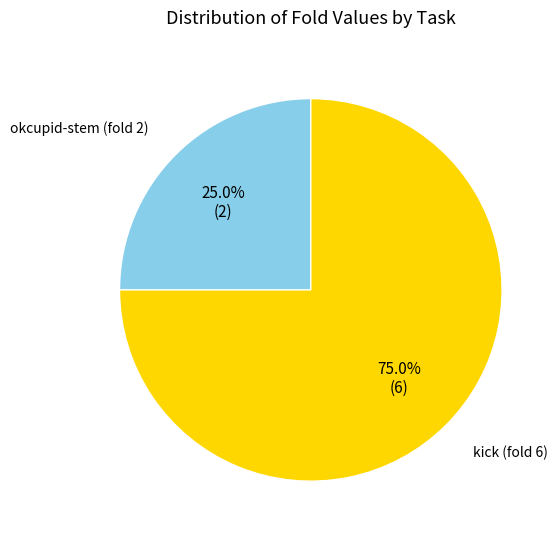

Is there a majority slice in this chart?

Yes